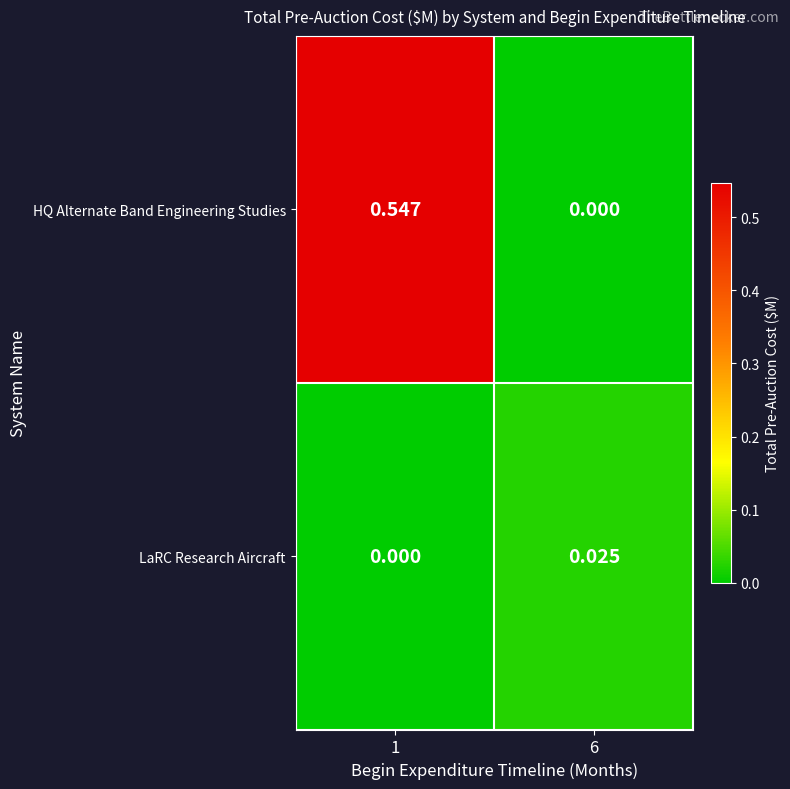

Rank the series by their average value, from highest to lowest.

HQ Alternate Band Engineering Studies, LaRC Research Aircraft